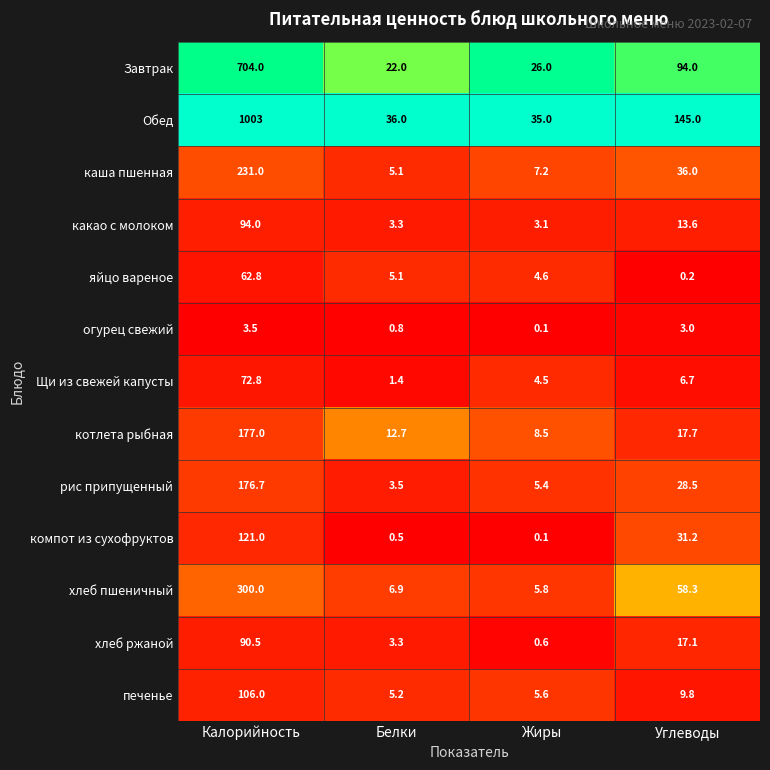

At Углеводы, list the series in order from smallest to largest.

яйцо вареное, огурец свежий, Щи из свежей капусты, печенье, какао с молоком, хлеб ржаной, котлета рыбная, рис припущенный, компот из сухофруктов, каша пшенная, хлеб пшеничный, Завтрак, Обед